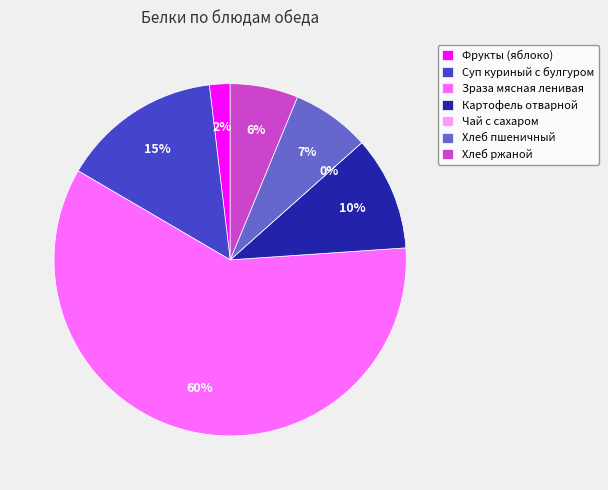

Is the sum of Хлеб пшеничный and Чай с сахаром greater than half?

No